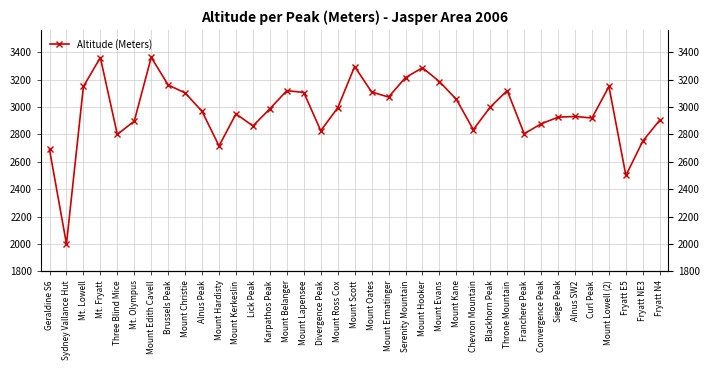

How many points are lower than both their immediate neighbors (excluding endpoints)?

10